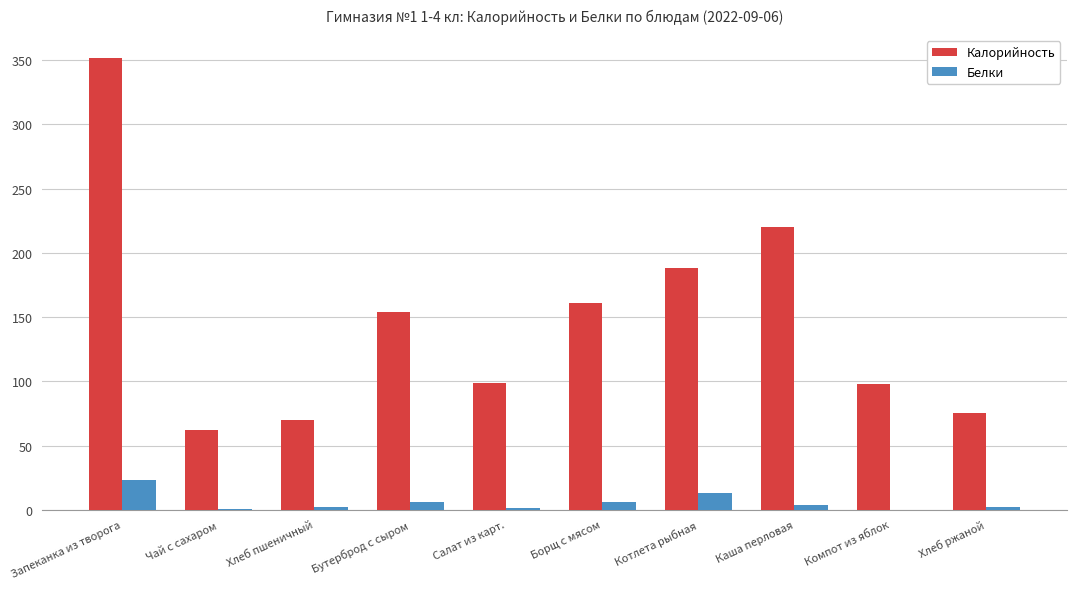

Is the value of Калорийность at Хлеб ржаной greater than the value of Белки at Котлета рыбная?

Yes